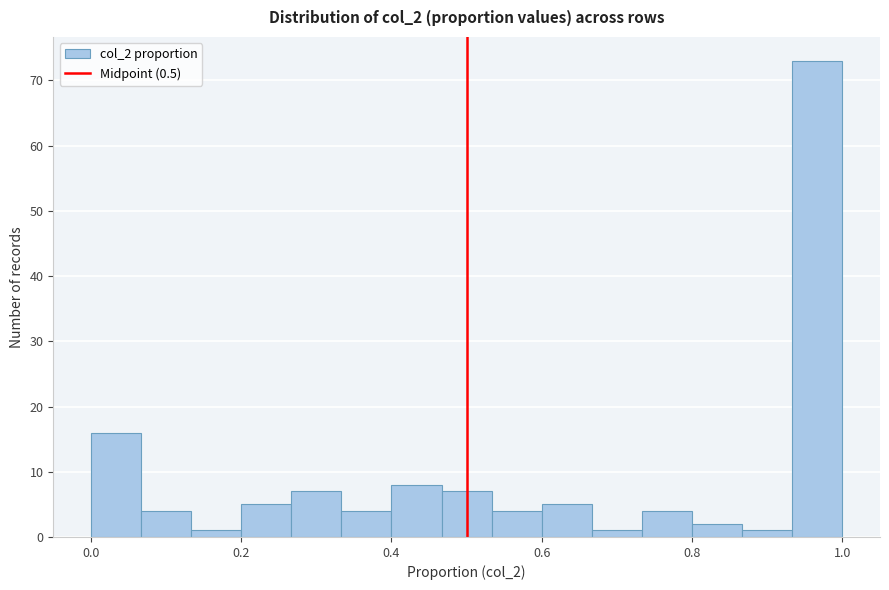

Around what value on the x-axis is the tallest bar? Give the approximate position of its centre, as read against the axis.

0.96